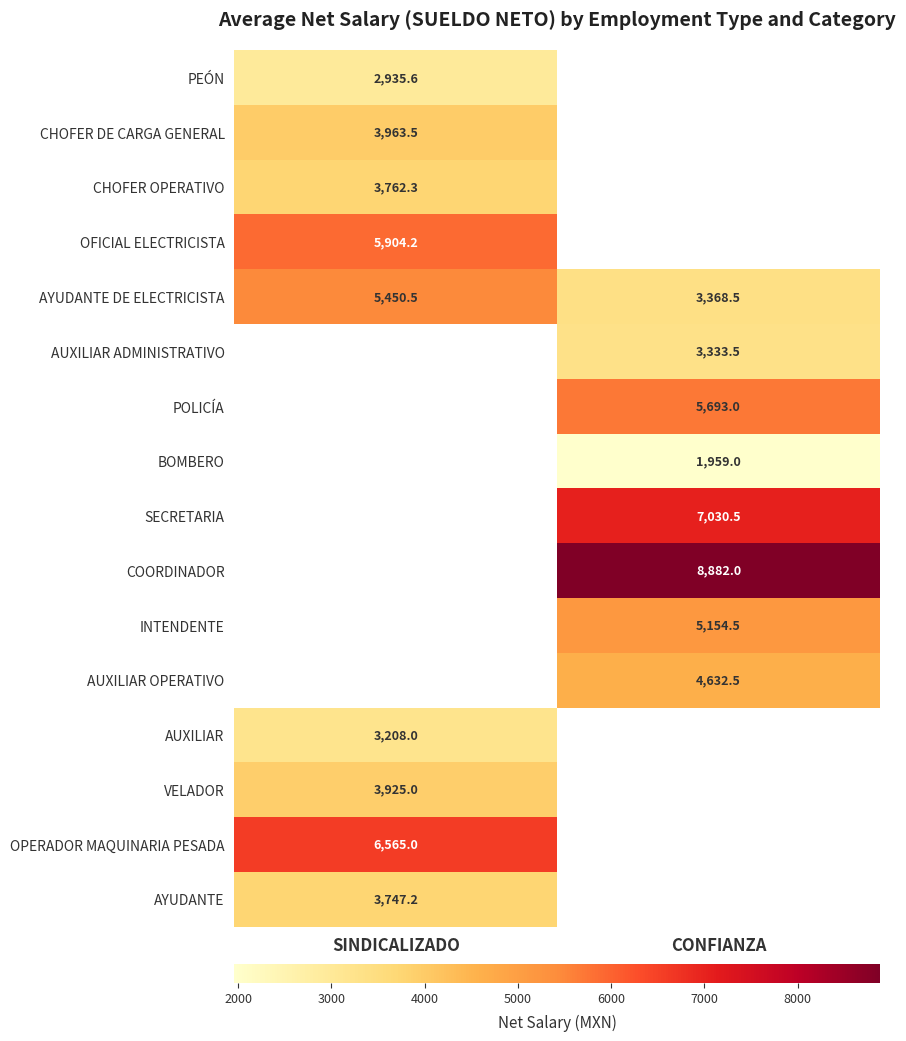

How many values in OPERADOR MAQUINARIA PESADA are above zero?

1